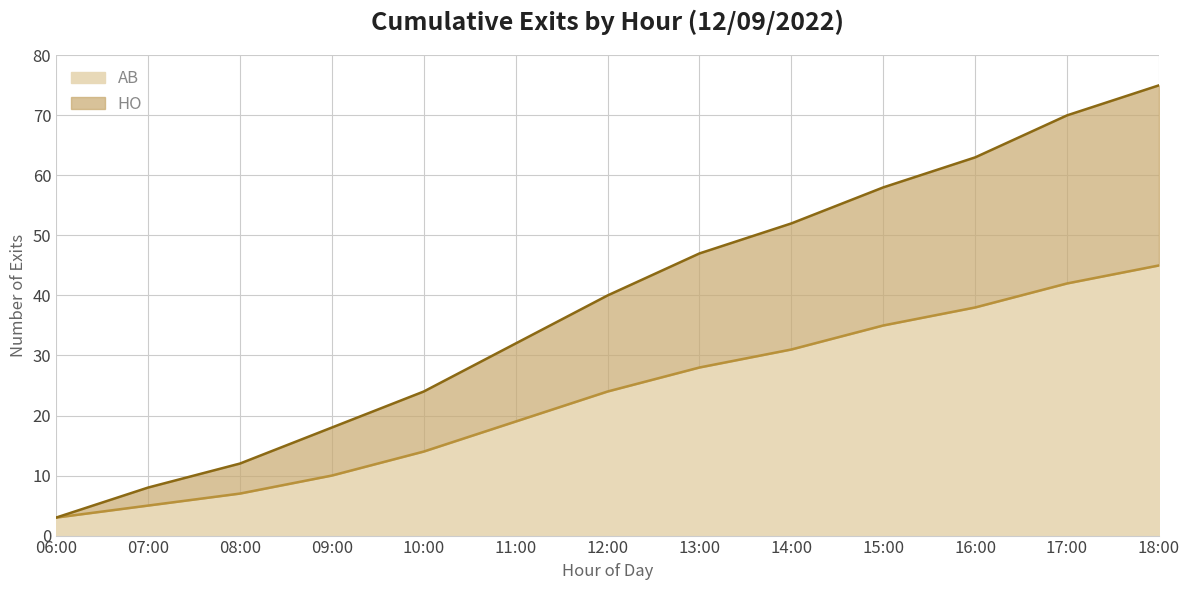

Which has a higher value, 12:00 or 11:00?

12:00